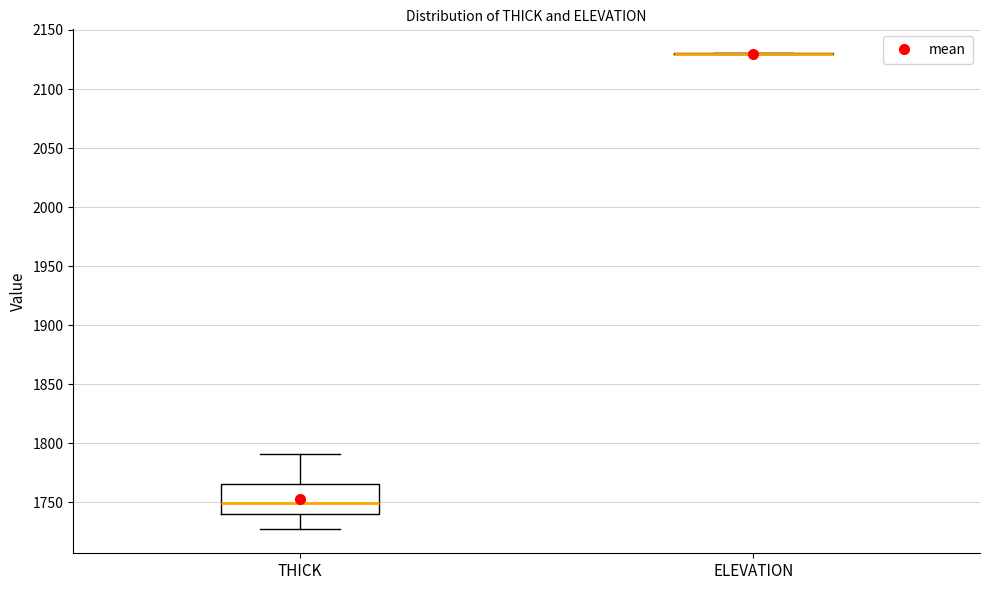

Reading left to right, read every box against the y-axis: the position of its median line, the range the box covers, and the ends of its whiskers. The values are not printed on the chart, so give them approximately, as read against the axis.

THICK: median 1750, box 1740 to 1765, whiskers 1725 to 1790
ELEVATION: box collapsed to a line at 2130, whiskers 2130 to 2130